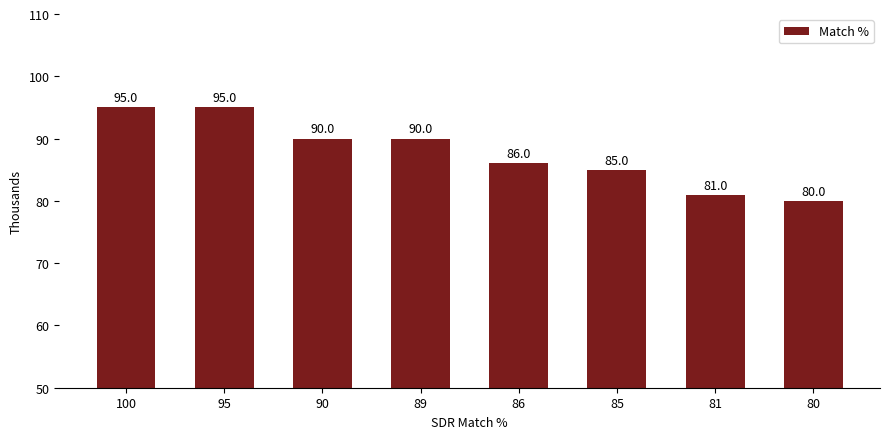

Where is the data nearest to the value 87?

86